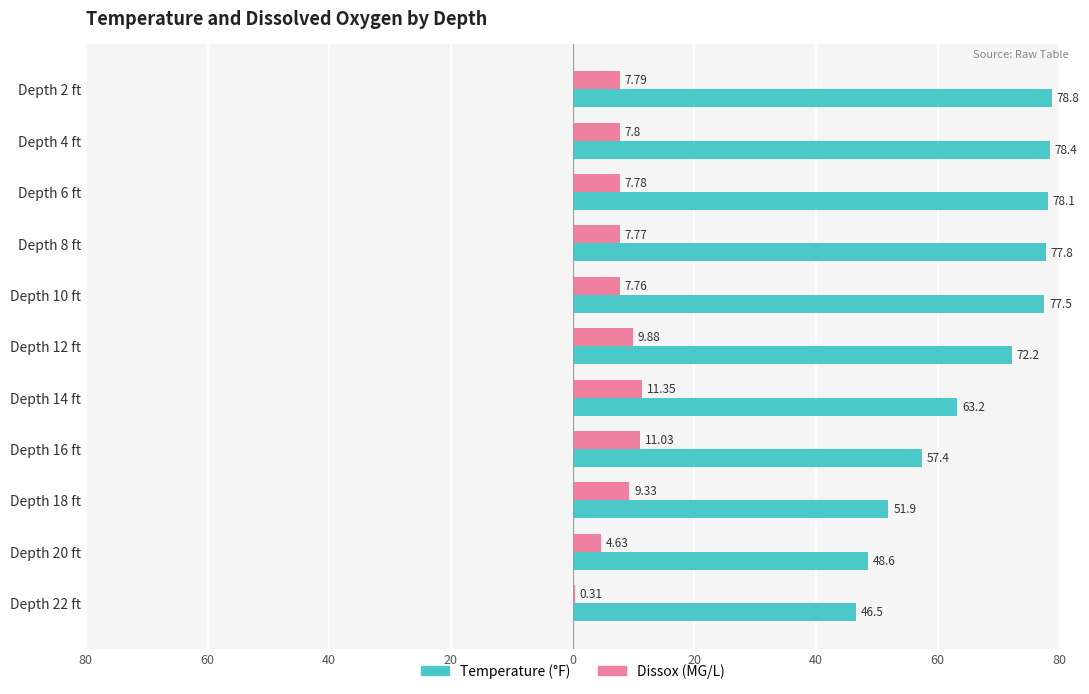

Reading right to left, list all the values displayed in this chart.

Temperature (°F): 46.5	48.6	51.9	57.4	63.2	72.2	77.5	77.8	78.1	78.4	78.8
Dissox (MG/L): 0.3	4.6	9.3	11.0	11.3	9.9	7.8	7.8	7.8	7.8	7.8